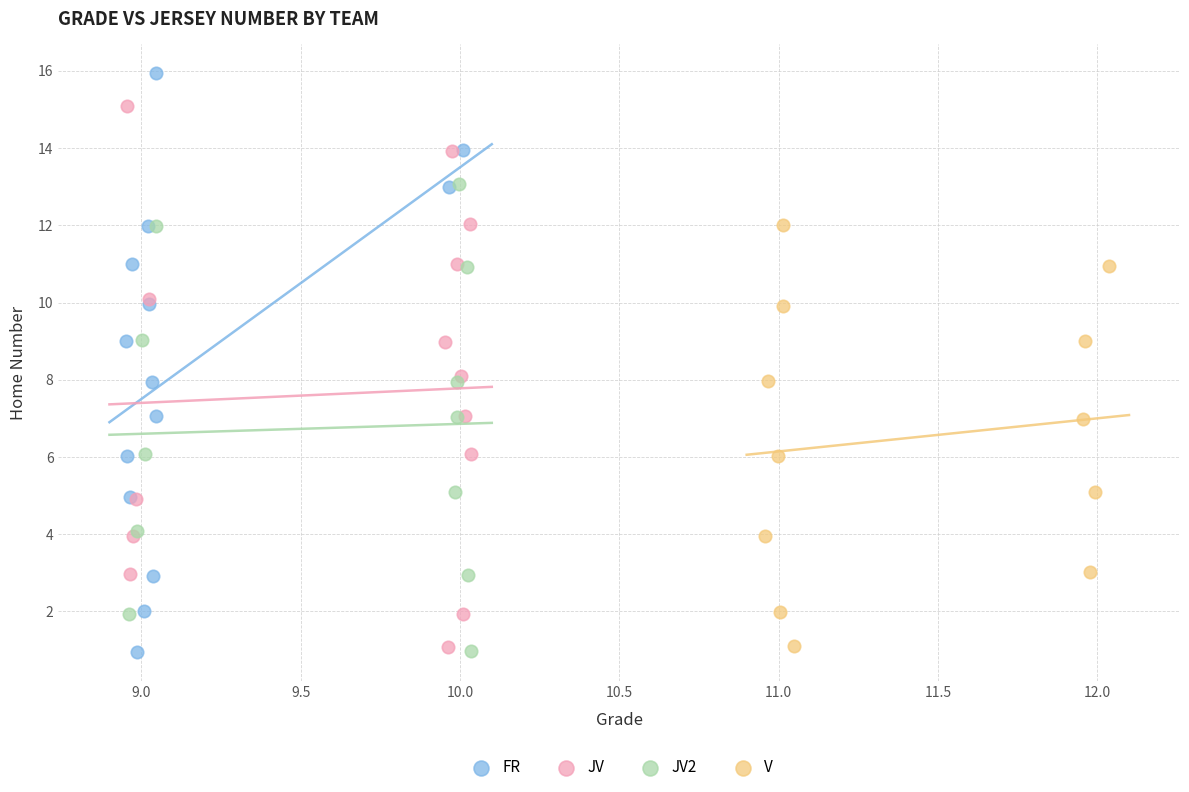

Which series contains the highest Y value?

FR